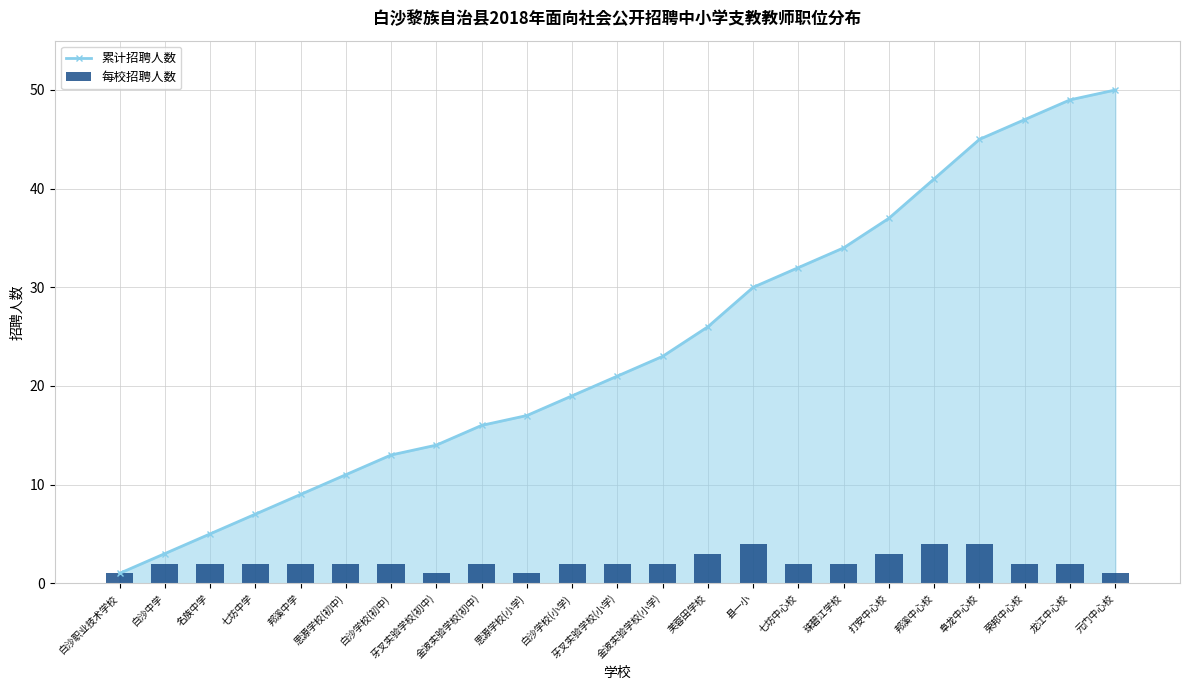

Reading left to right, list all the values displayed in this chart.

累计招聘人数: 1	3	5	7	9	11	13	14	16	17	19	21	23	26	30	32	34	37	41	45	47	49	50
每校招聘人数: 1	2	2	2	2	2	2	1	2	1	2	2	2	3	4	2	2	3	4	4	2	2	1